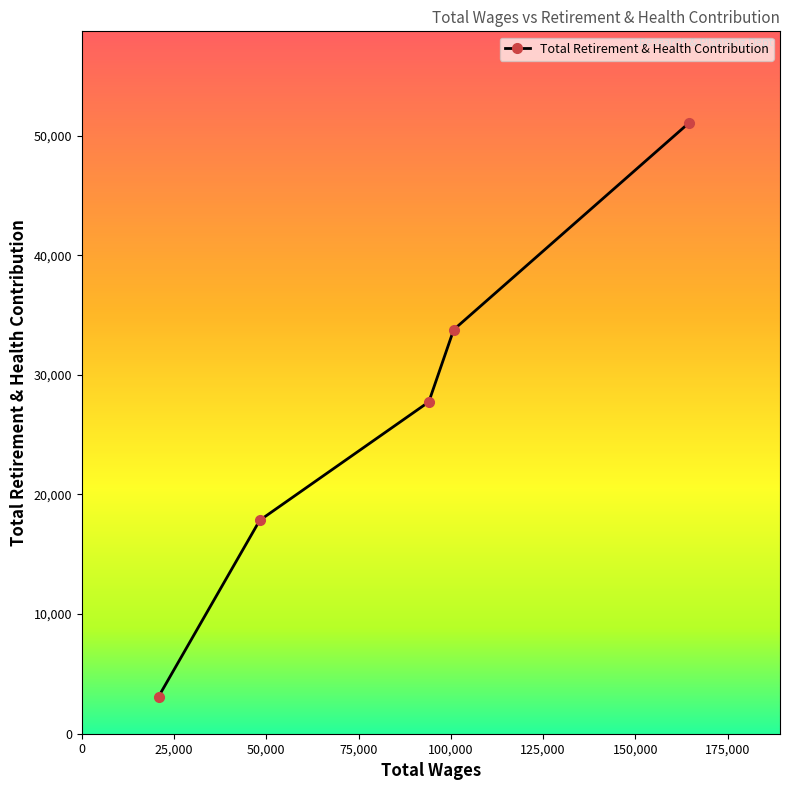

The chart shows a value of 33776 at 100759.0. True or false?

True